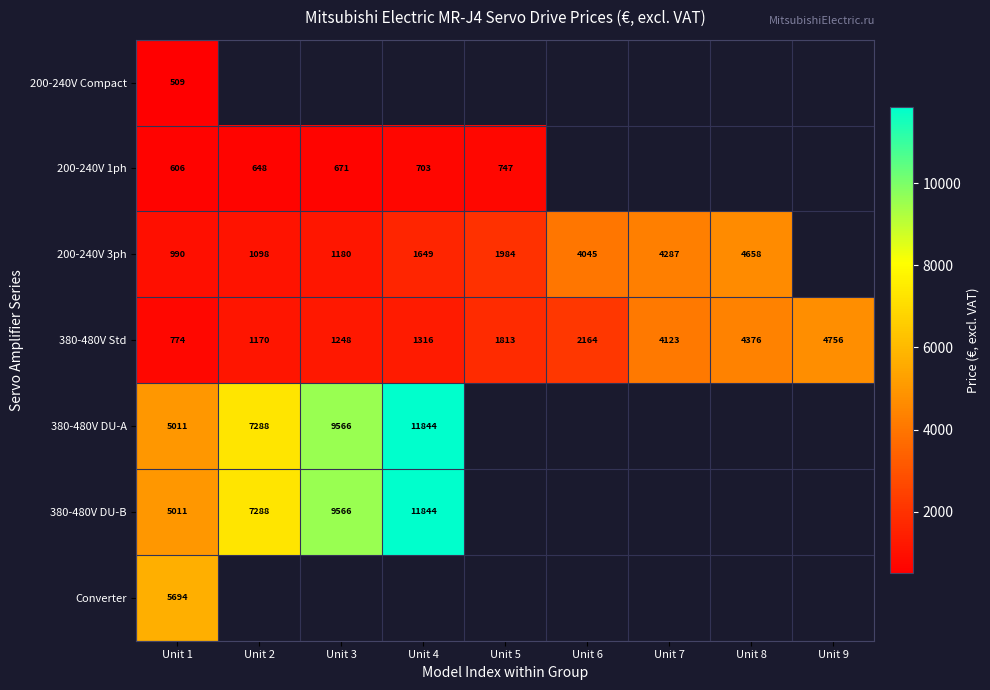

True or false: 380-480V DU-B has a value of 19689.2 at Unit 4.

False